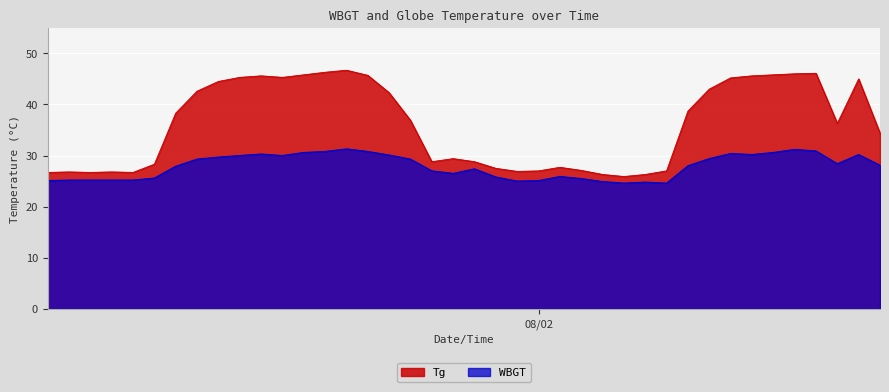

What is the label of the 10th point from the right?

2016/8/2 7:00